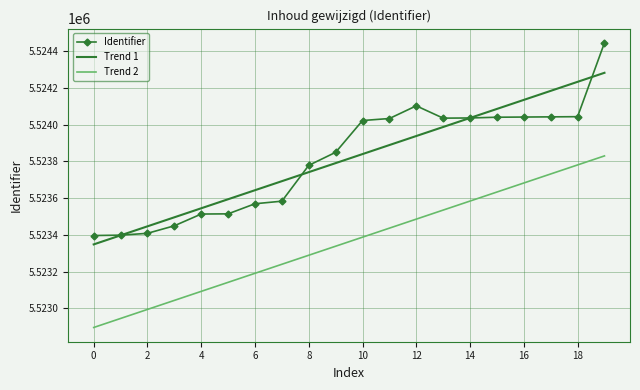

What is the difference between the maximum and minimum values in the Trend 1 series?

934.2